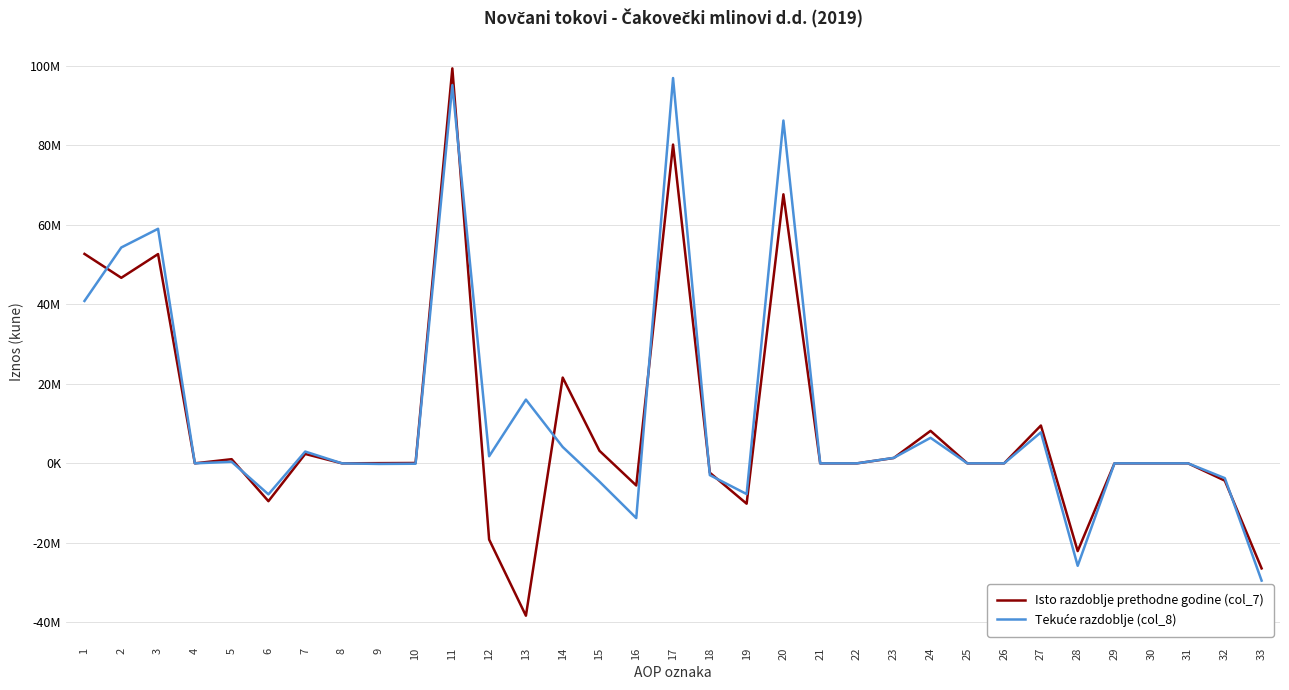

Does the chart display data point markers on the line(s)?

No